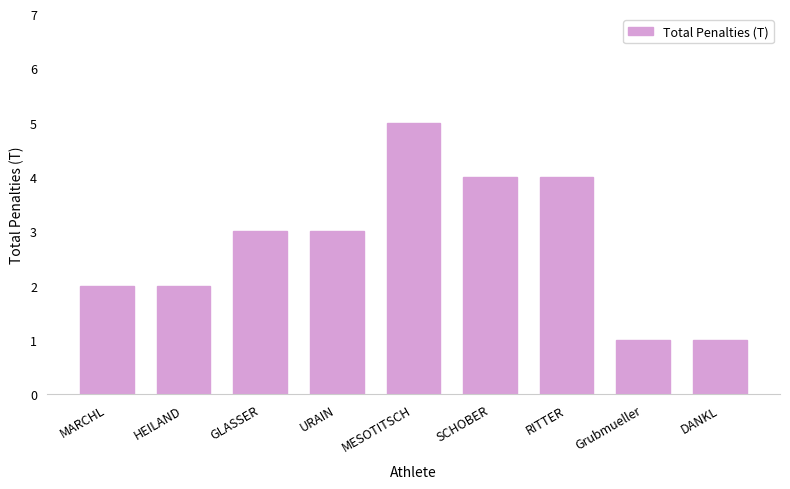

Approximately how many times larger is the value at Grubmueller compared to MESOTITSCH?

0.2